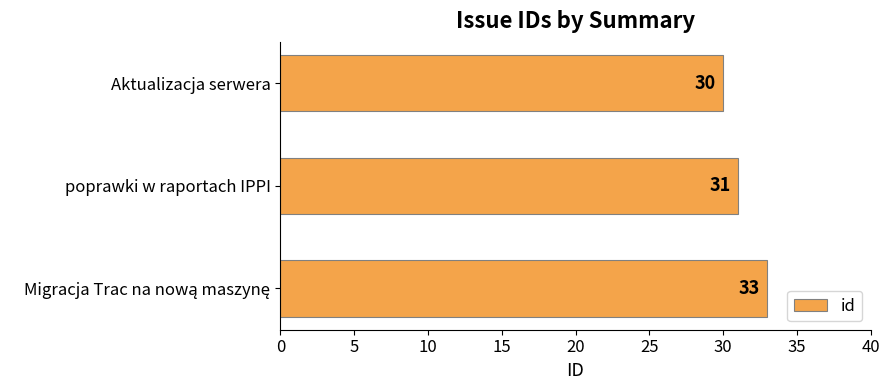

At which label is the value closest to 31?

poprawki w raportach IPPI